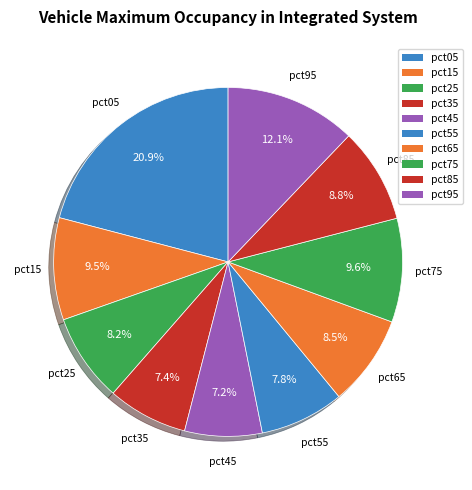

To the nearest percent, what is the difference between the pct75 and pct05 slice percentages?

11%